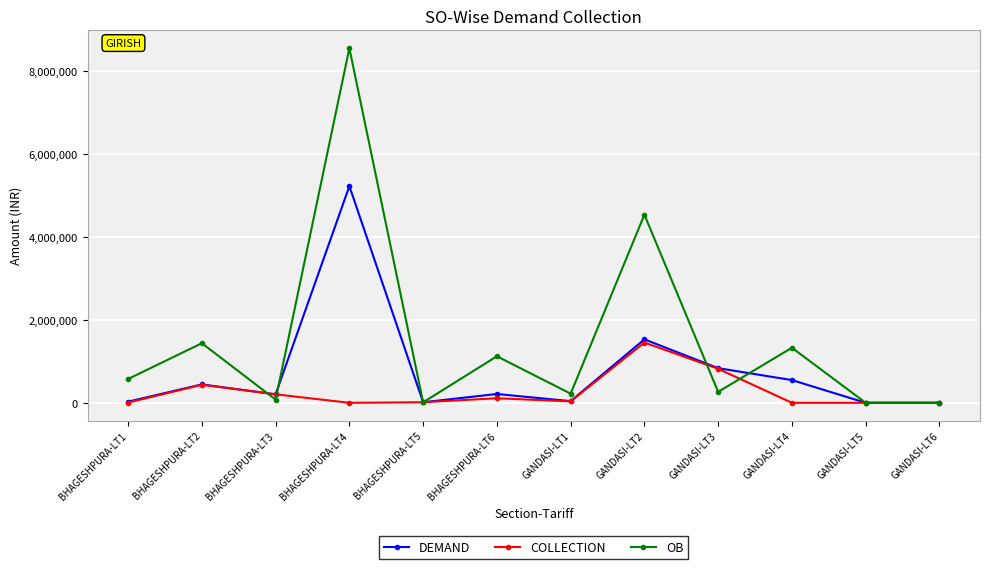

Rank the series by their average value, from highest to lowest.

OB, DEMAND, COLLECTION